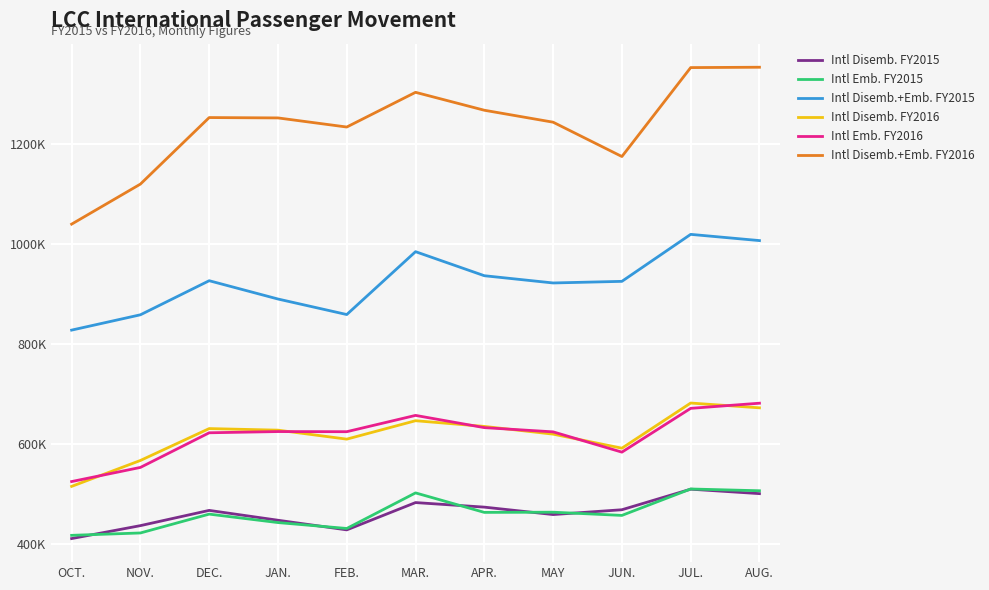

True or false: Intl Emb. FY2015 has more than 1 interior local peaks.

True